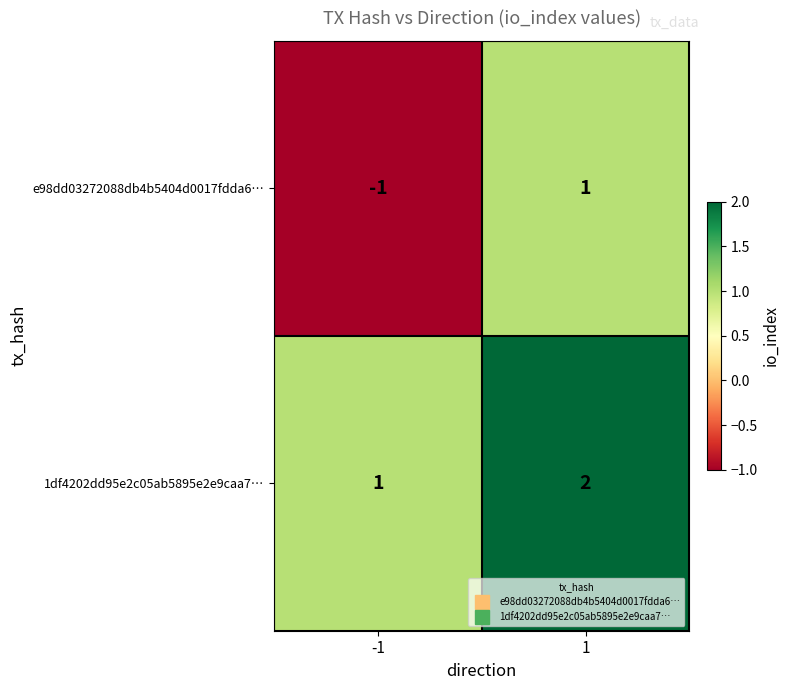

What is the sum of the 1df4202dd95e2c05ab5895e2e9caa7… values at 1 and -1?

3